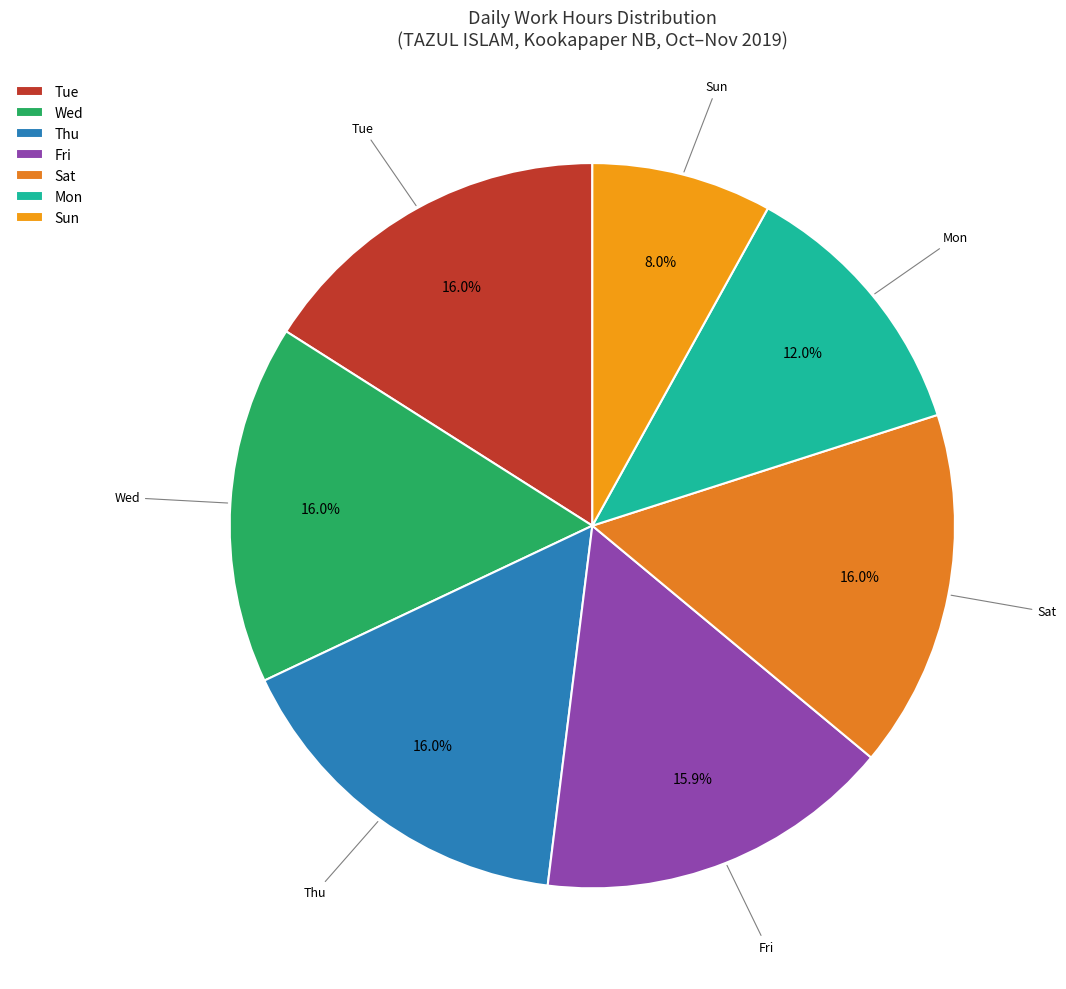

Is the sum of Wed and Mon greater than half?

No